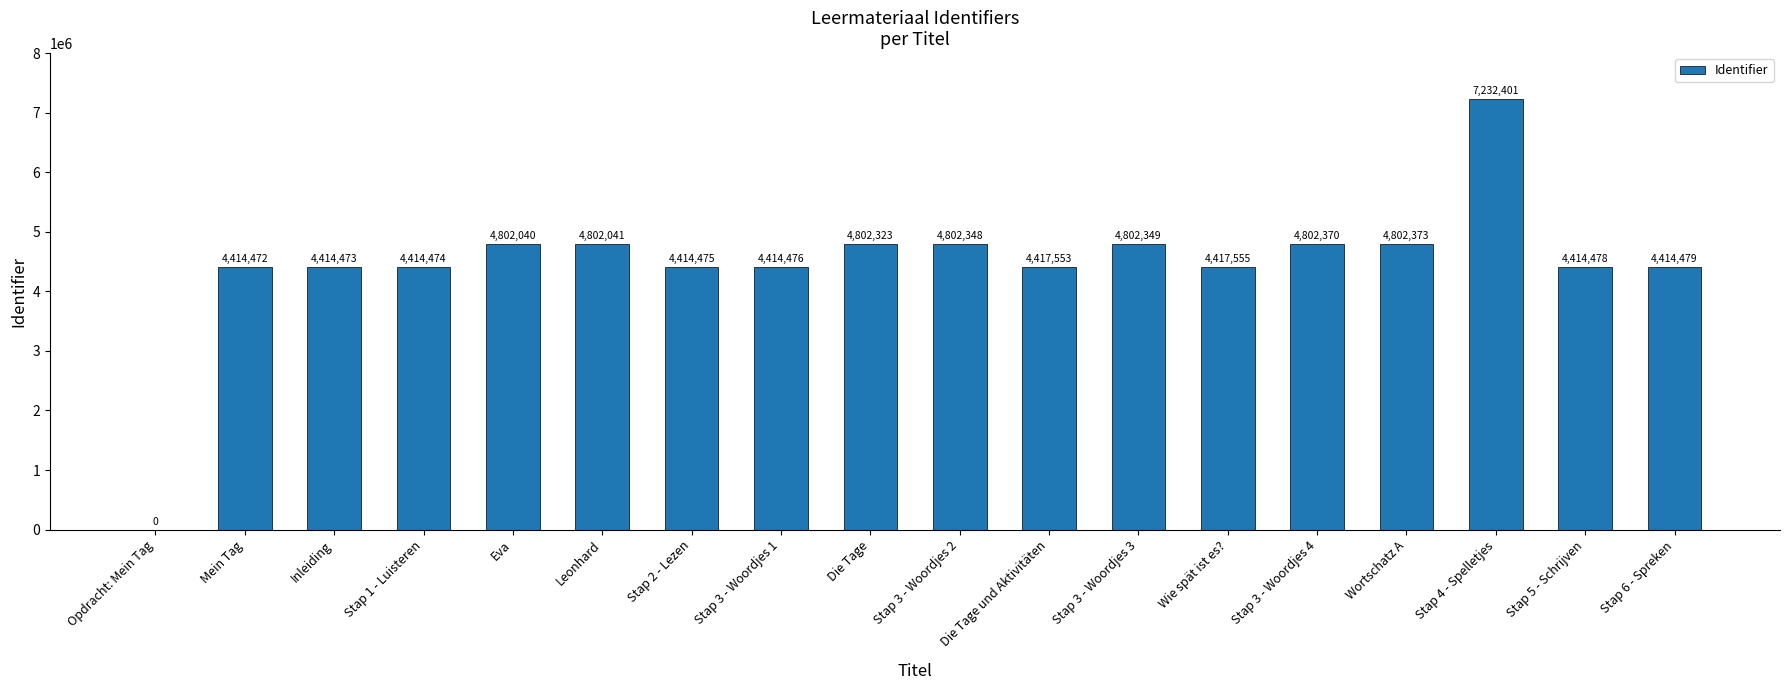

Where does the data first go above 4417555?

Eva